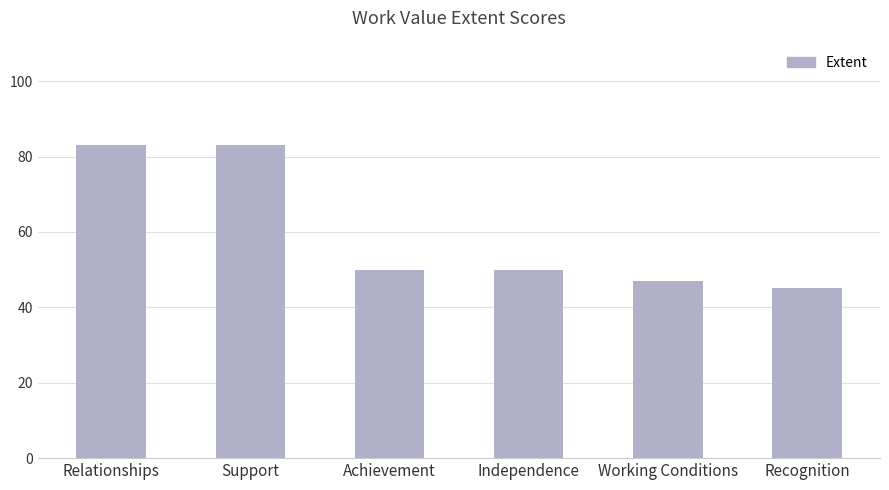

Reading left to right, list all the values displayed in this chart.

83	83	50	50	47	45